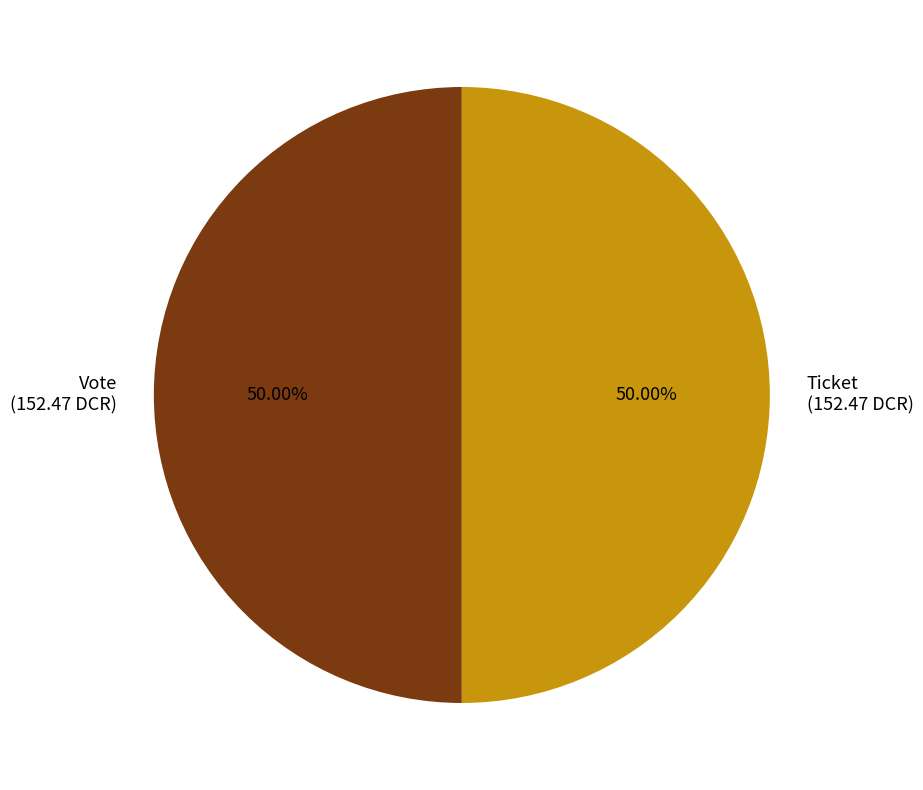

Combined, do Vote (152.47 DCR) and Ticket (152.47 DCR) account for over 50%?

Yes